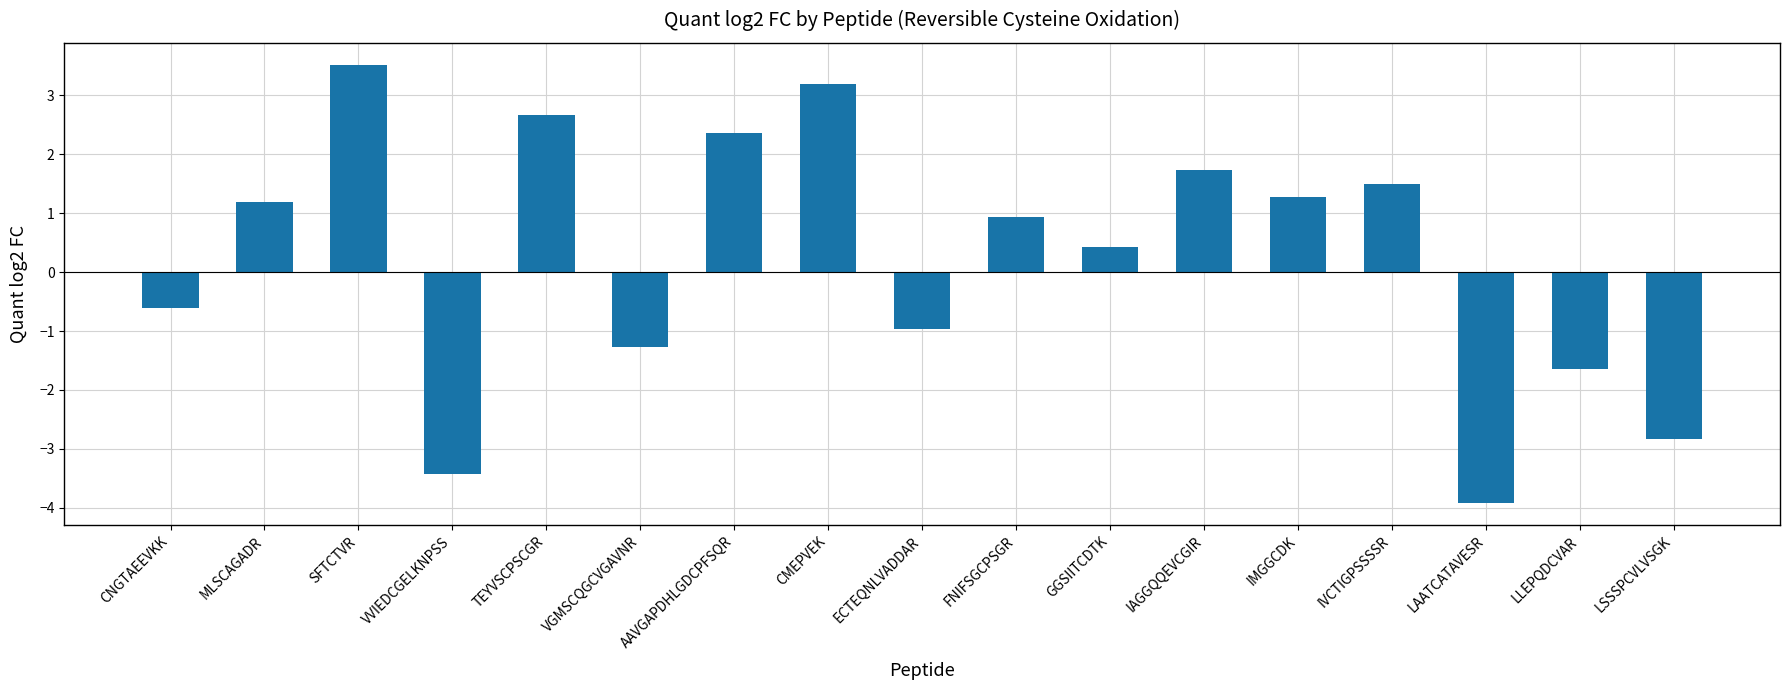

At which category does the chart reach its peak across all series?

SFTCTVR